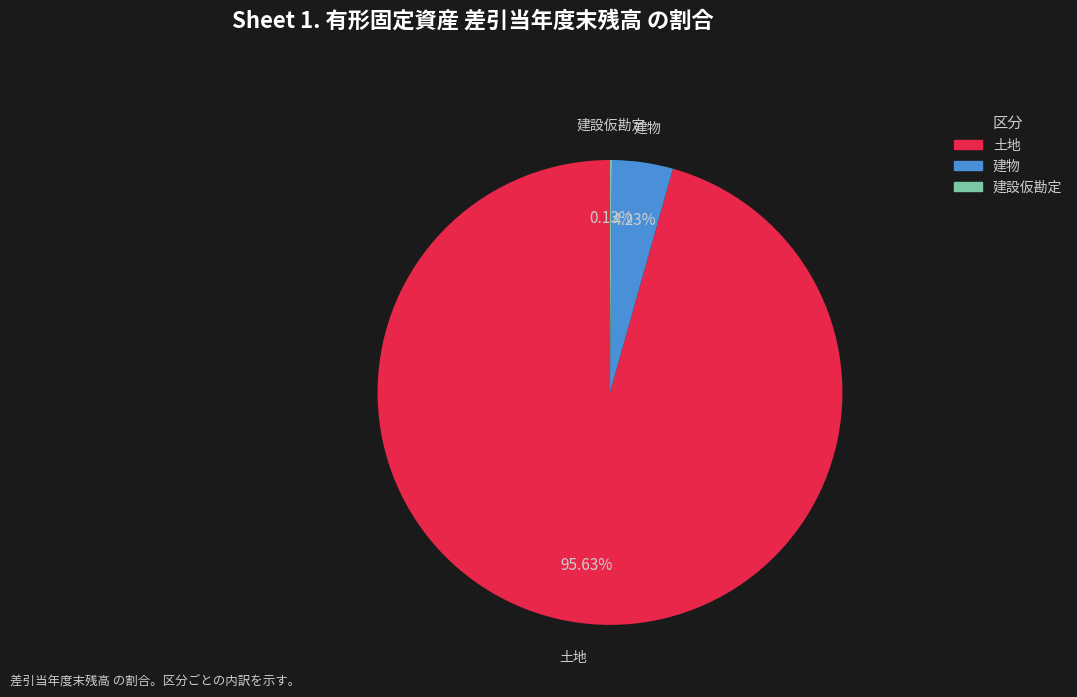

Is there a majority slice in this chart?

Yes